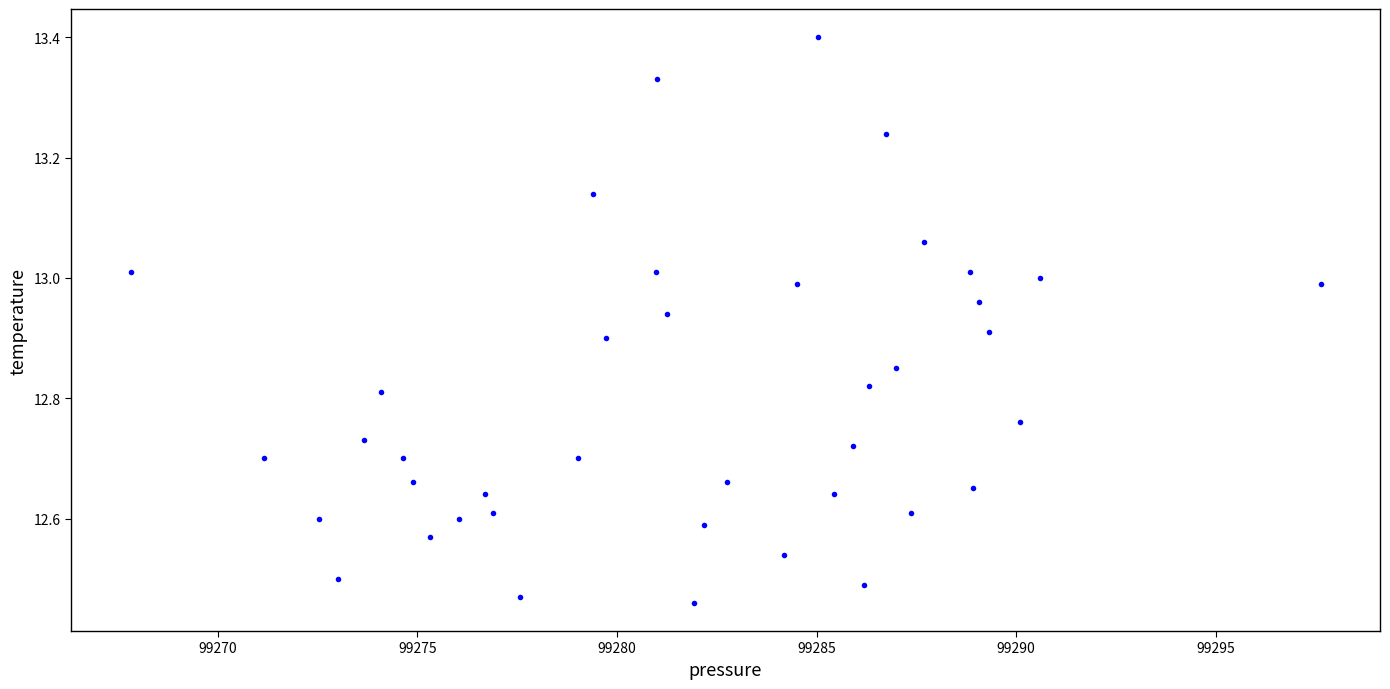

What is the range of X values (max minus min)?

29.8